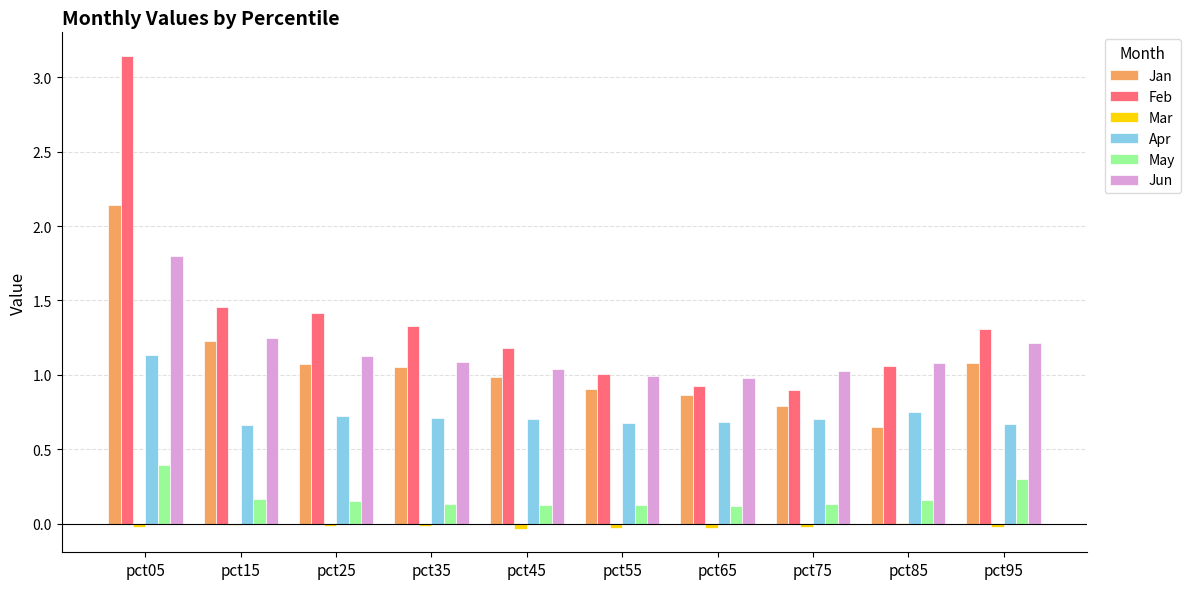

Which category has the highest value across all series?

pct05